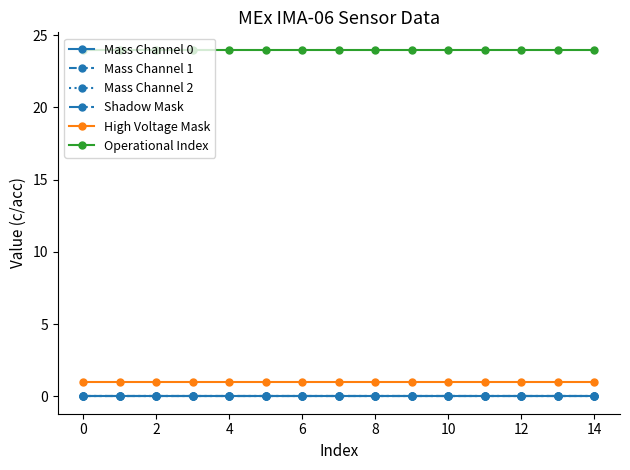

Does the chart have visible grid lines?

No